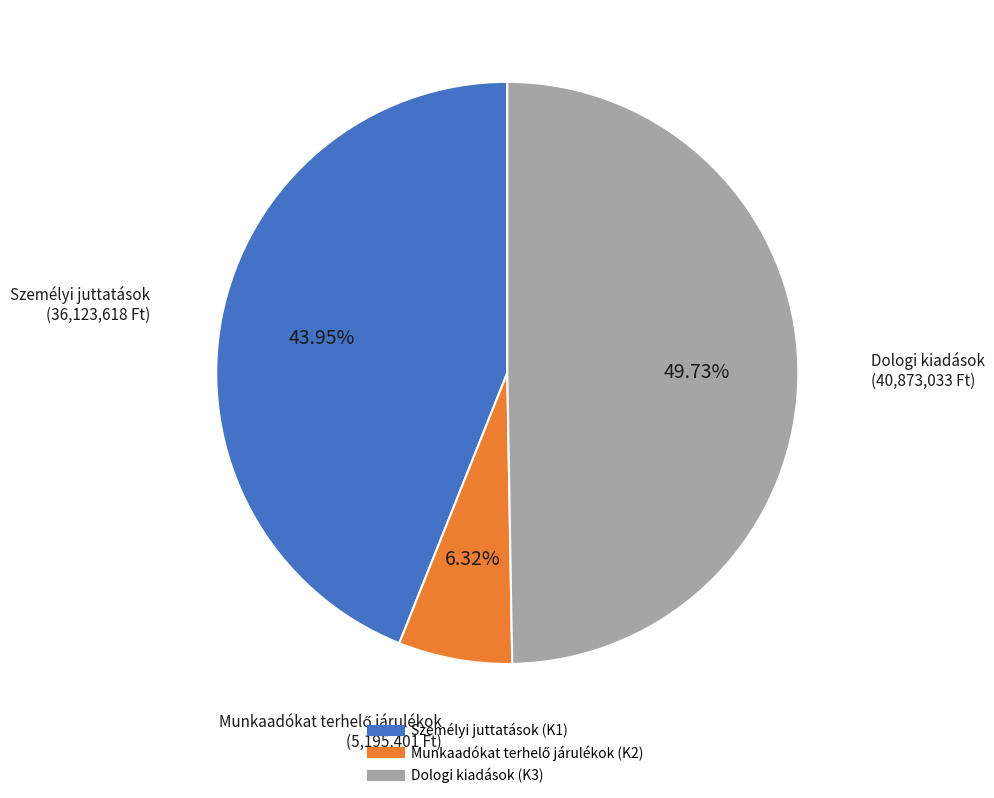

What percentage do Dologi kiadások (K3) and Személyi juttatások (K1) together represent?

93.7%